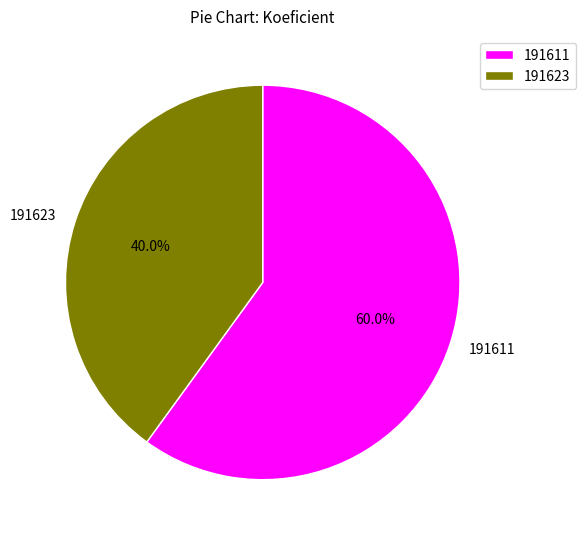

Is there a majority slice in this chart?

Yes